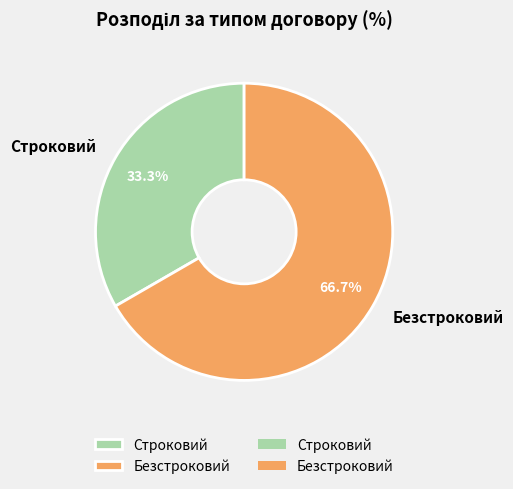

Which slice is the largest?

Безстроковий